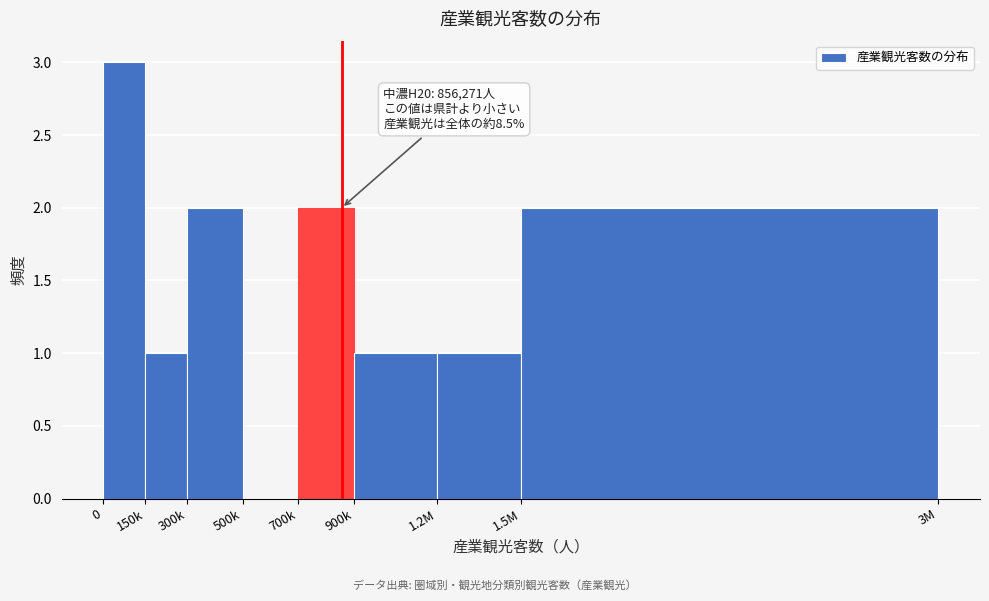

Reading left to right, extract all data points from this chart.

0=3	150k=1	300k=2	500k=0	700k=2	900k=1	1.2M=1	1.5M=2